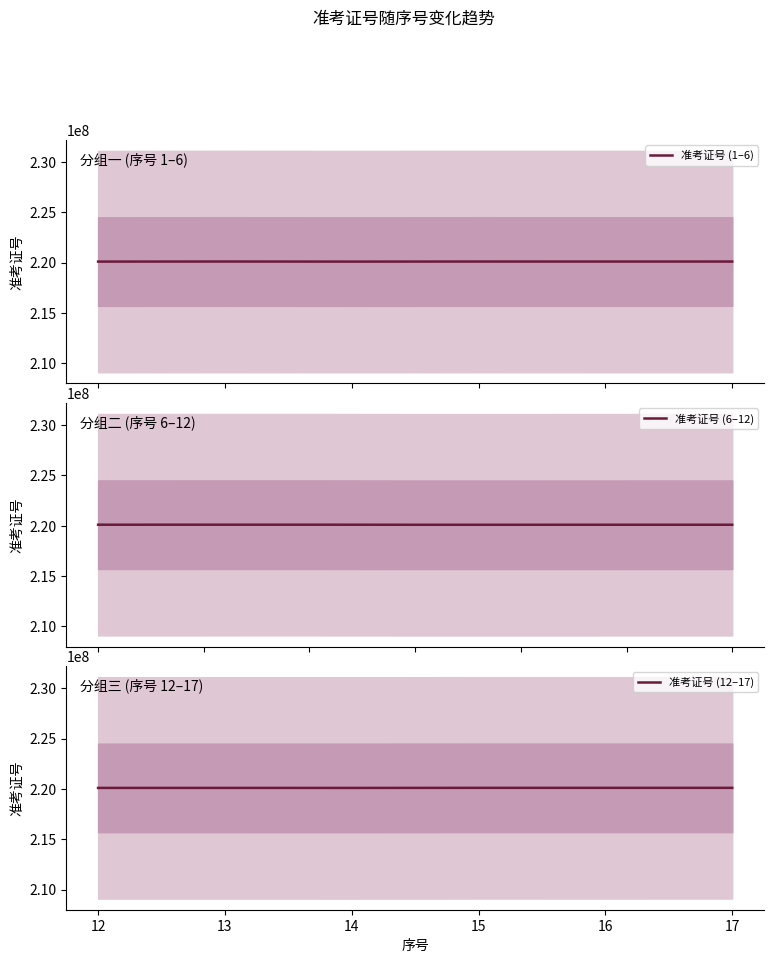

Read the value at 15, to the nearest 100.

220109700